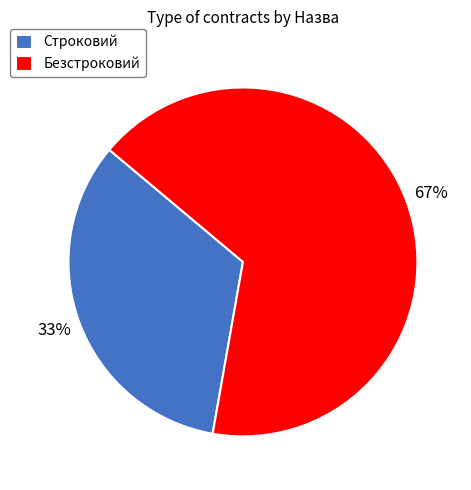

Do Безстроковий and Строковий together represent more than half of the pie?

Yes